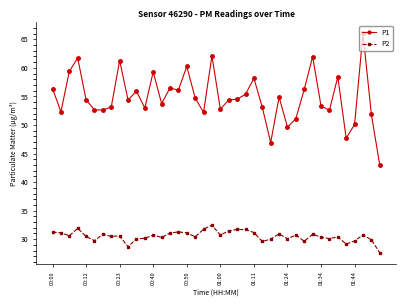

What is the sum of all P1 values?

2194.0